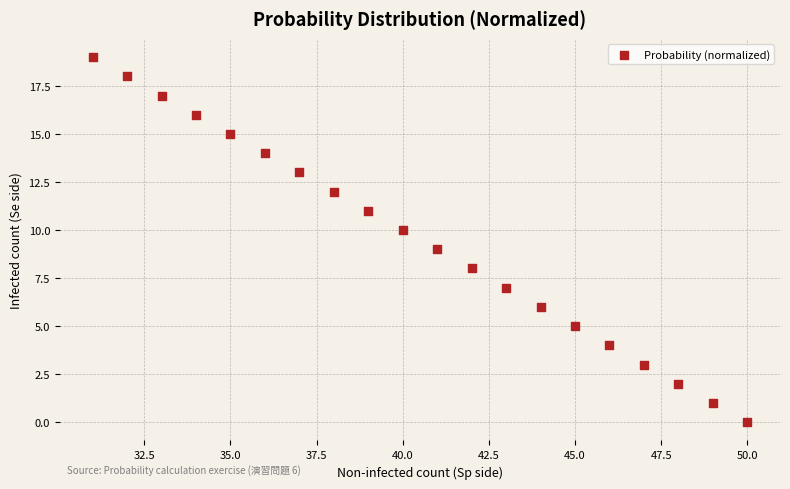

What is the range of Y values (max minus min)?

19